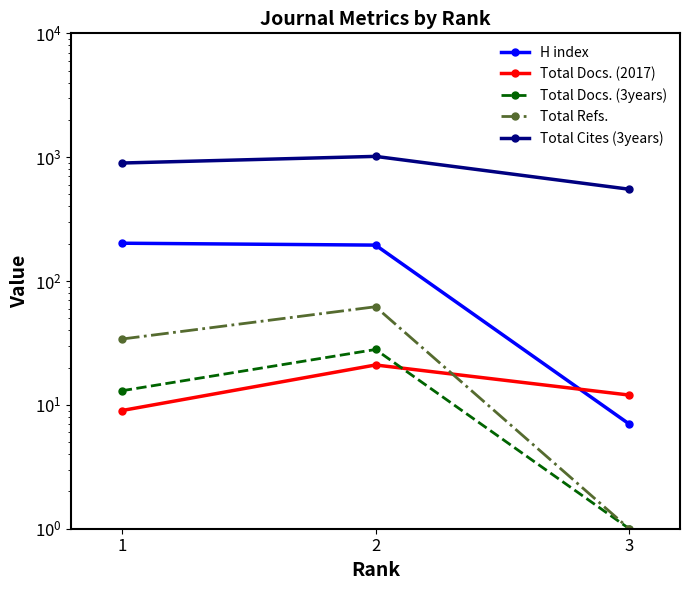

Reading right to left, extract all data points from this chart.

H index: 7	195	202
Total Docs. (2017): 12	21	9
Total Docs. (3years): 1	28	13
Total Refs.: 1	62	34
Total Cites (3years): 551	1015	897